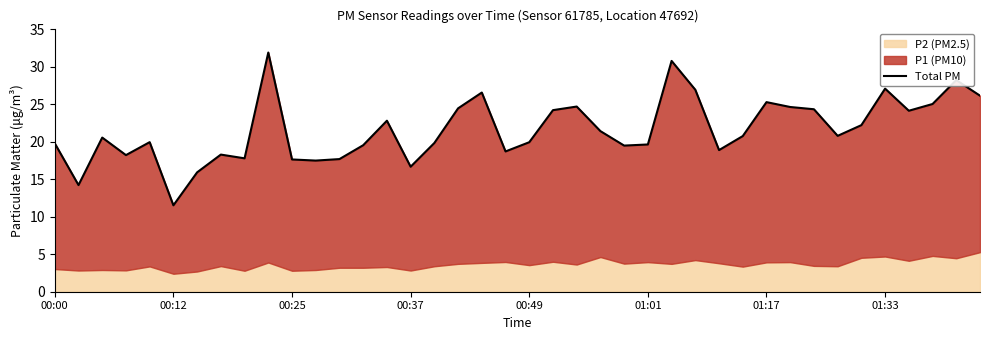

Reading right to left, transcribe all the data shown in this chart.

26.2	28.2	25.1	24.1	27.1	22.2	20.8	24.3	24.6	25.3	20.8	18.9	26.9	30.8	19.6	19.5	21.4	24.7	24.2	19.9	18.7	26.6	24.5	19.8	16.7	22.8	19.6	17.7	17.5	17.6	31.9	17.8	18.3	15.9	11.5	20.0	18.2	20.6	14.2	19.8